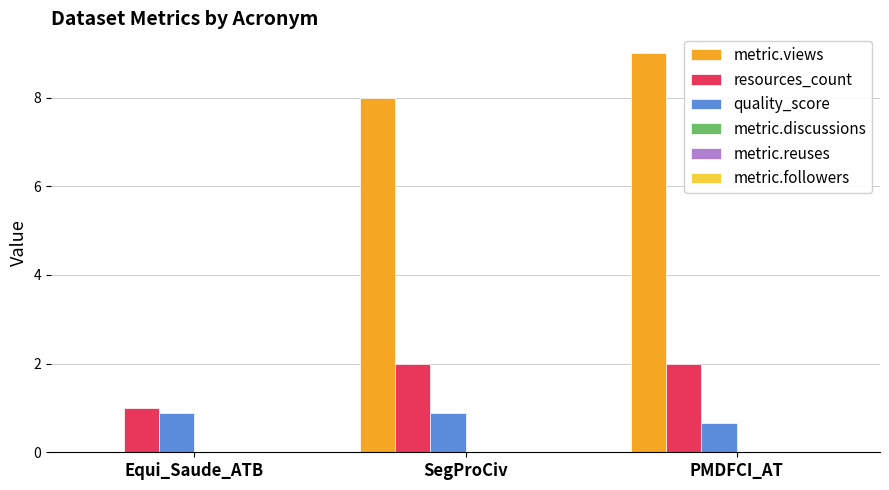

Between SegProCiv and PMDFCI_AT, which series saw the biggest shift?

metric.views